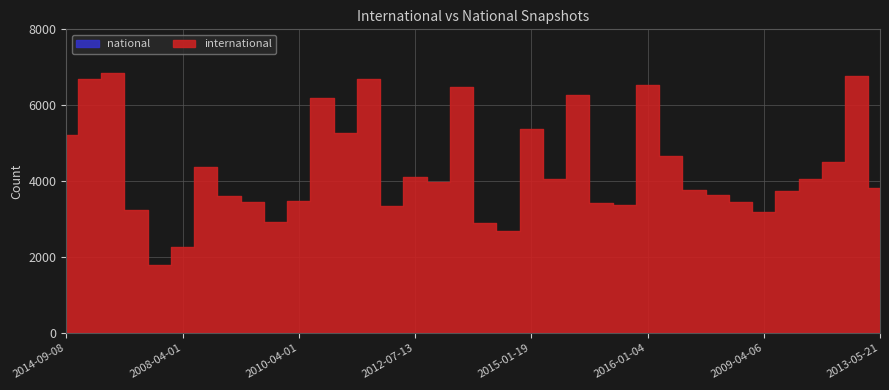

Count the number of data series in this chart.

2